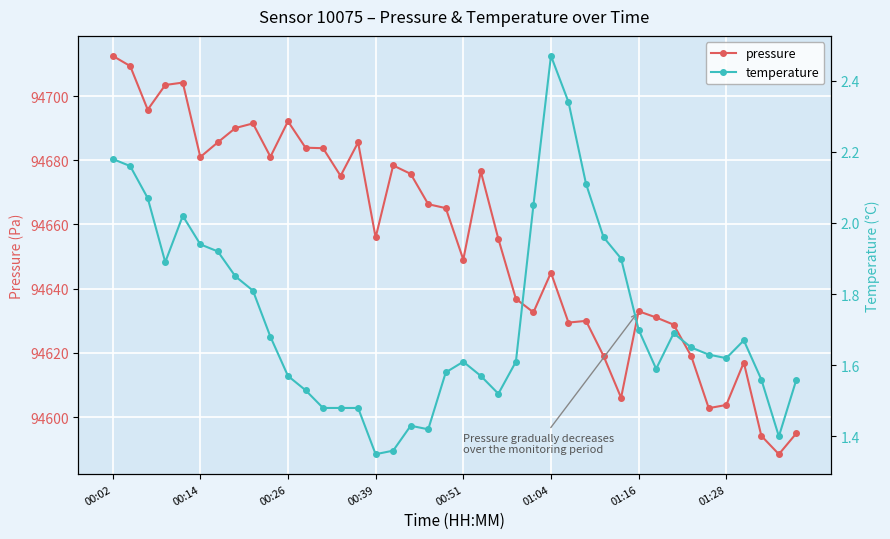

True or false: pressure has more than 0 interior local peaks.

True